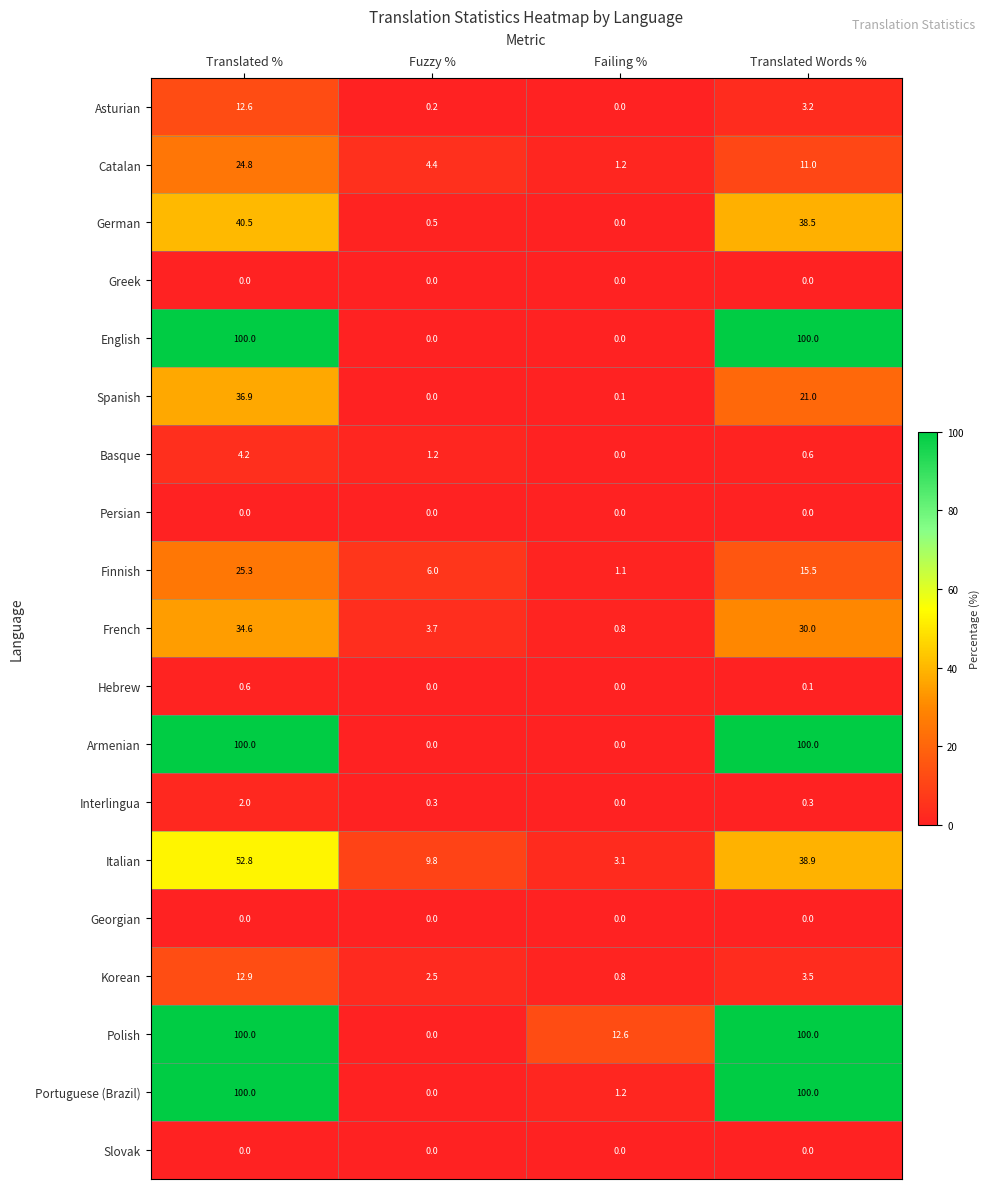

How many distinct data groups are displayed?

19